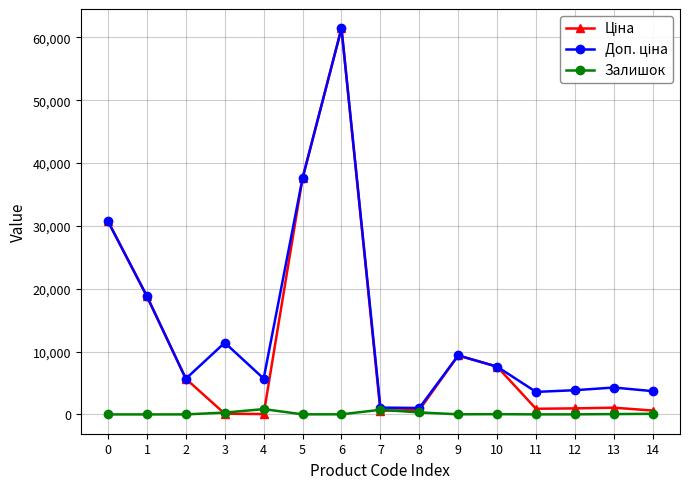

At which category is the sum across all series the highest?

6